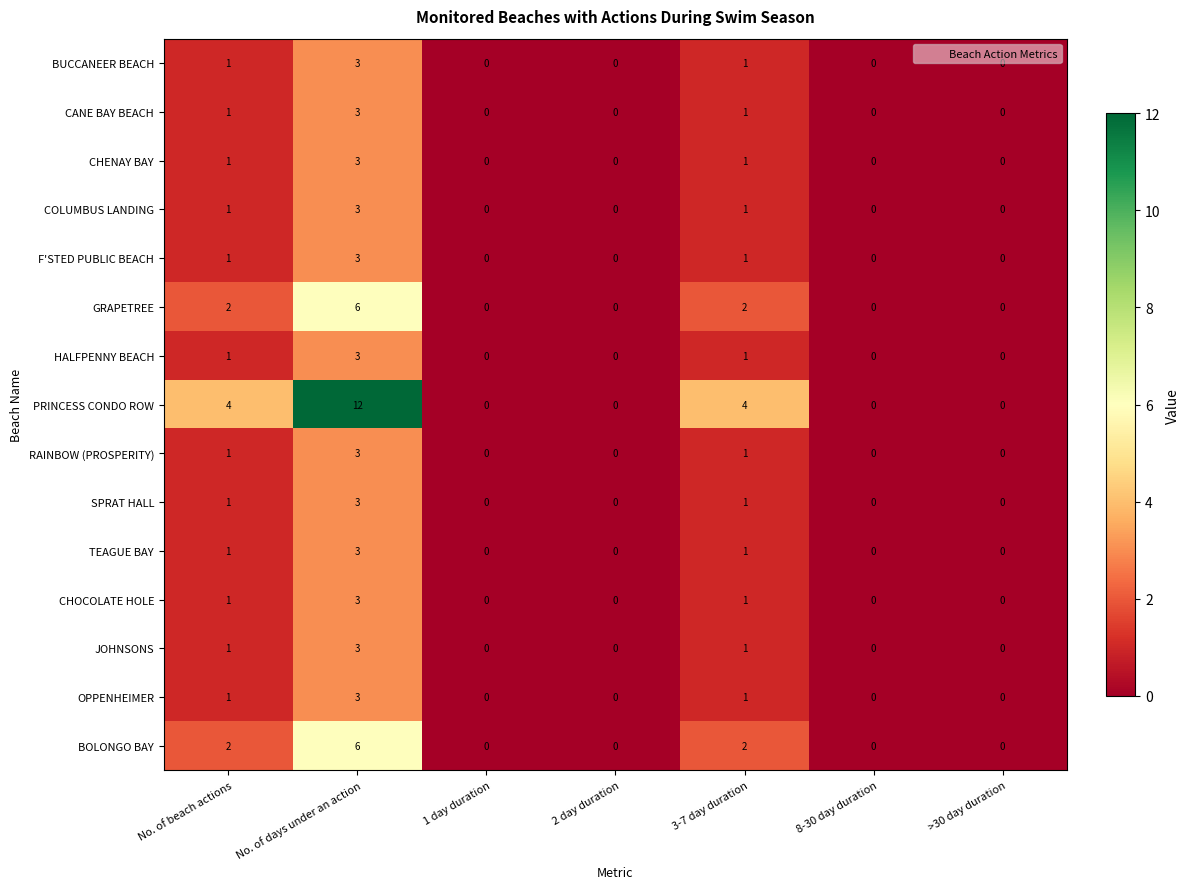

At which category is the sum across all series the highest?

No. of days under an action